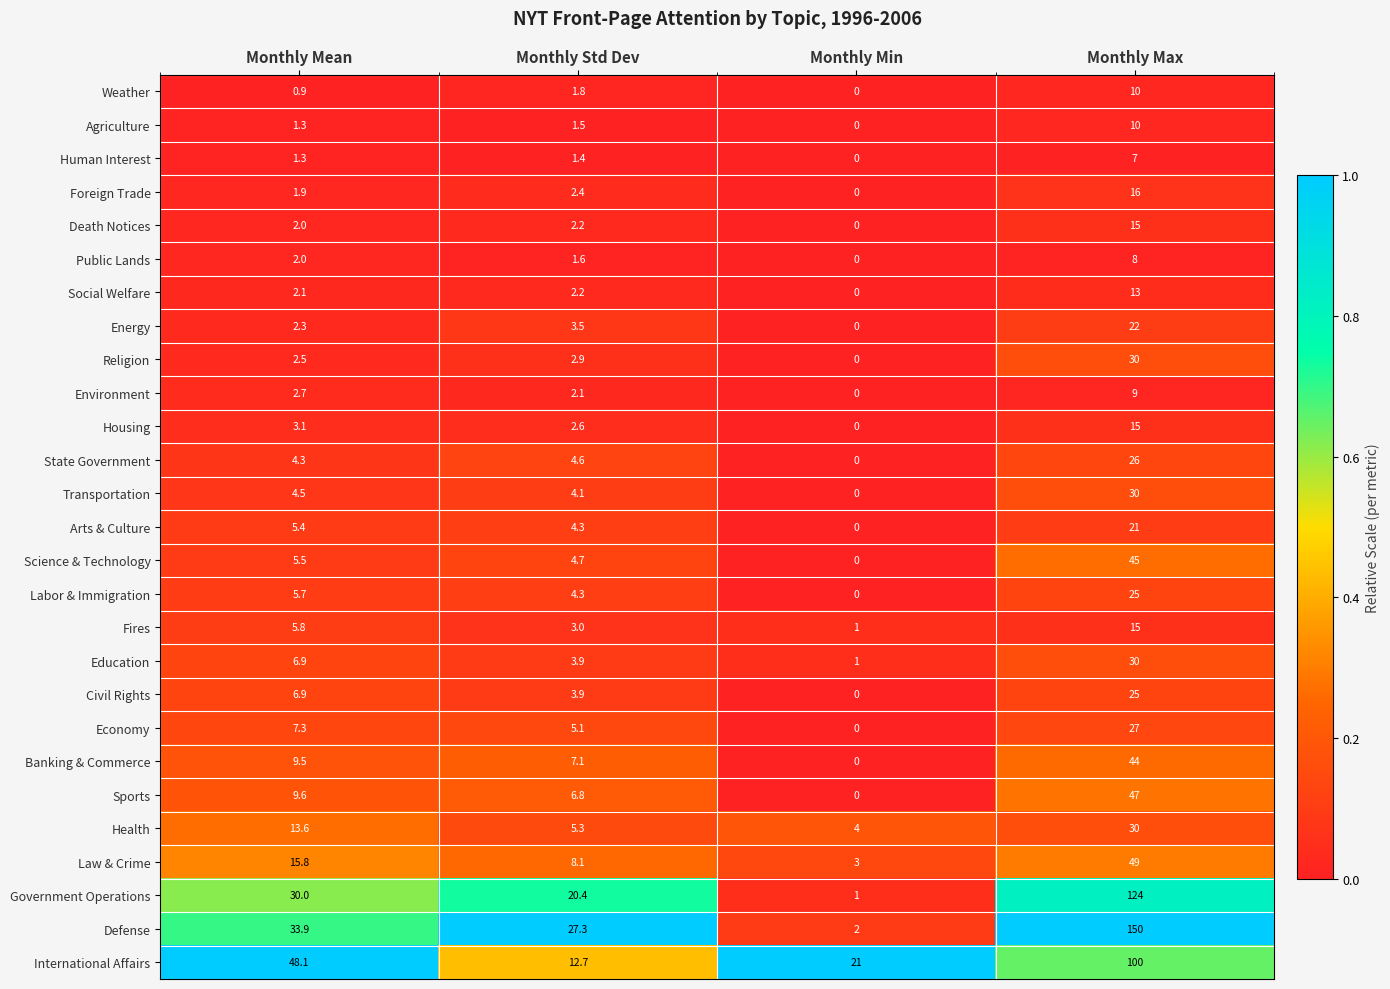

What value does the Government Operations series have at Monthly Max?

124.0